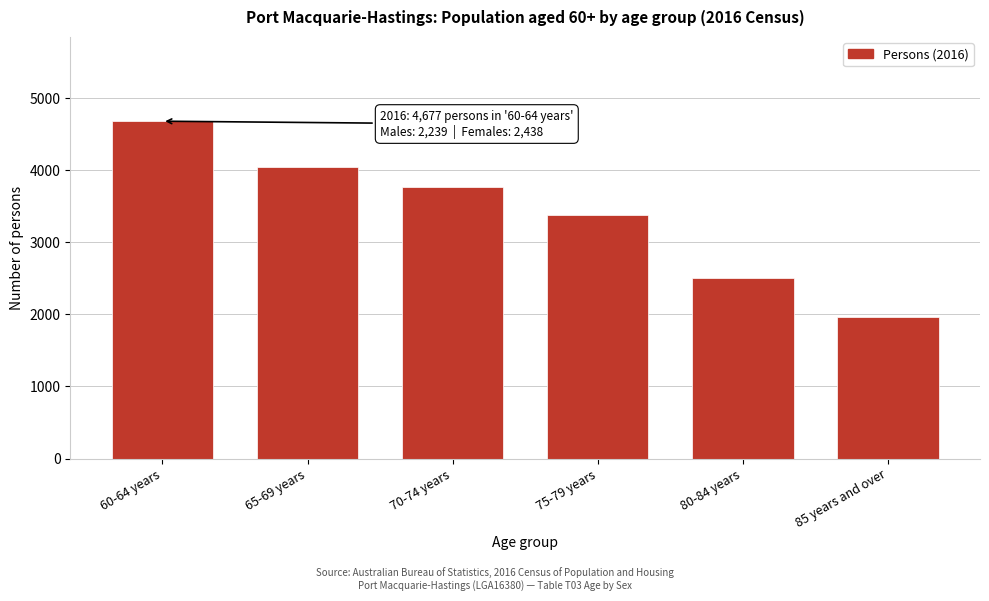

Reading left to right, transcribe all the data shown in this chart.

60-64 years=4677	65-69 years=4043	70-74 years=3762	75-79 years=3380	80-84 years=2505	85 years and over=1961